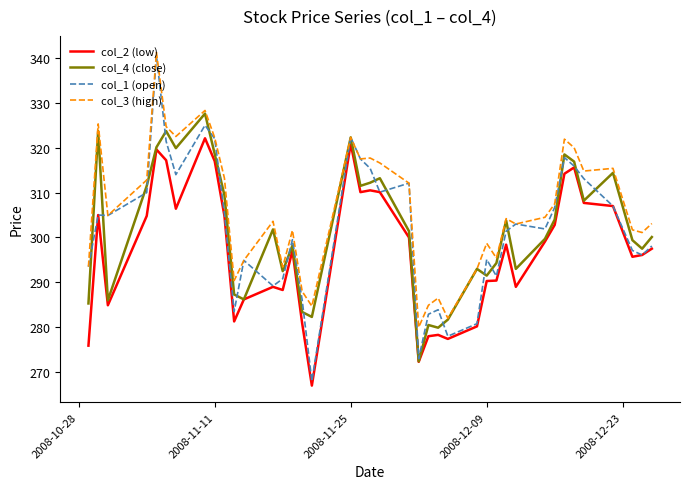

Which series has the largest range (max minus min)?

col_1 (open)